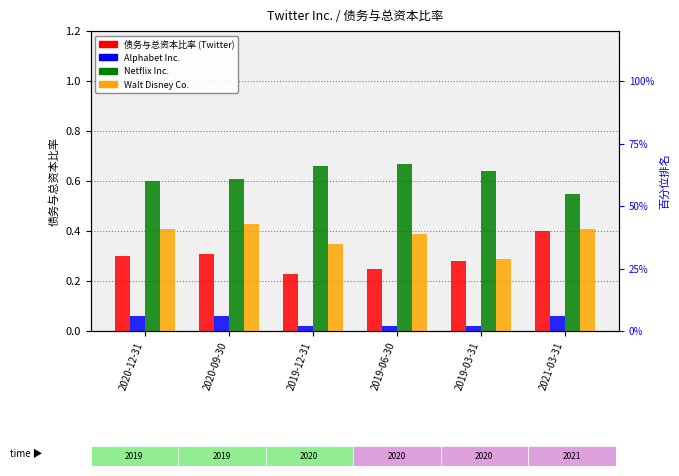

Is it true that Walt Disney Co. equals 0.3 at 2020-12-31?

False